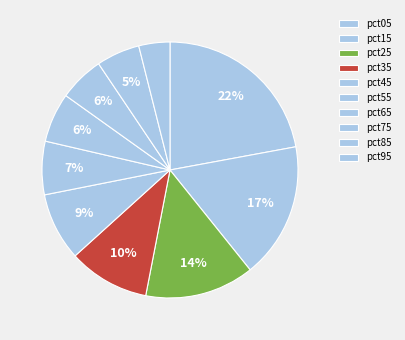

What is the smallest slice in the pie chart?

pct95